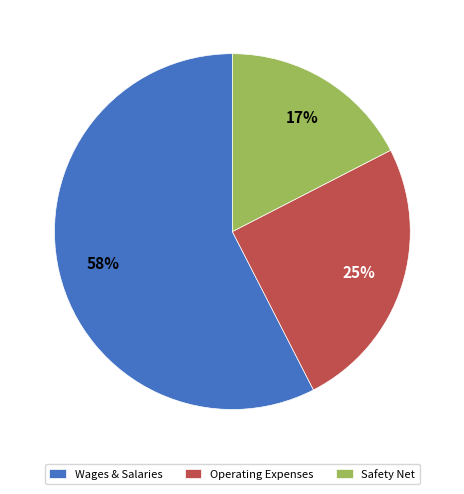

To the nearest percent, what portion does Wages & Salaries represent?

58%